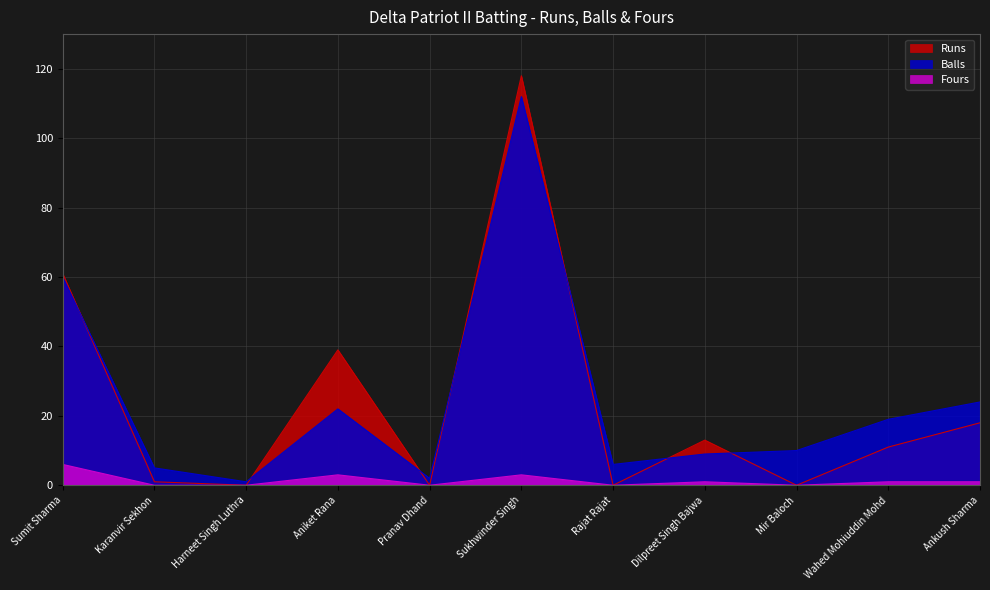

Where is Runs nearest to the value 59?

Sumit Sharma